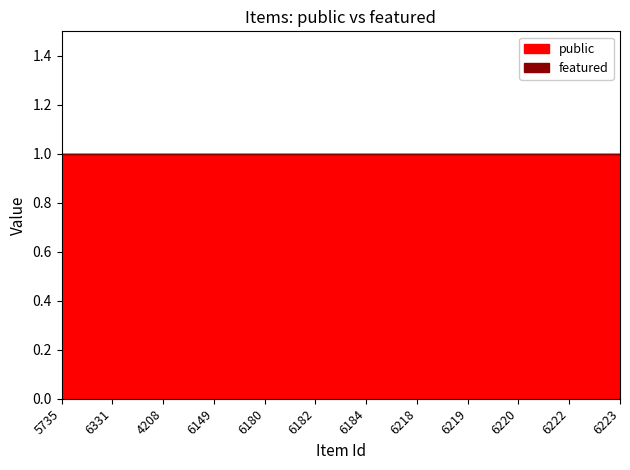

At which label does featured reach its peak?

5735